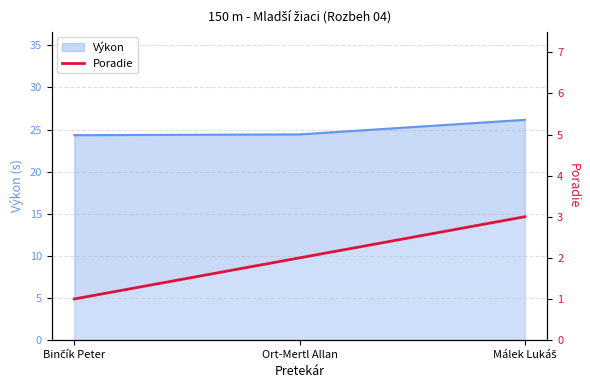

Rank the categories by value from lowest to highest.

Binčík Peter, Ort-Mertl Allan, Málek Lukáš